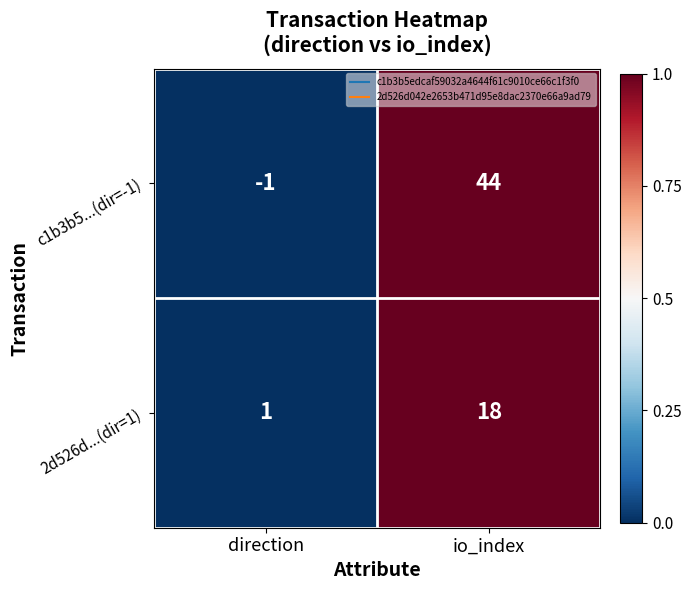

What is the spread (max minus min) of values at io_index?

26